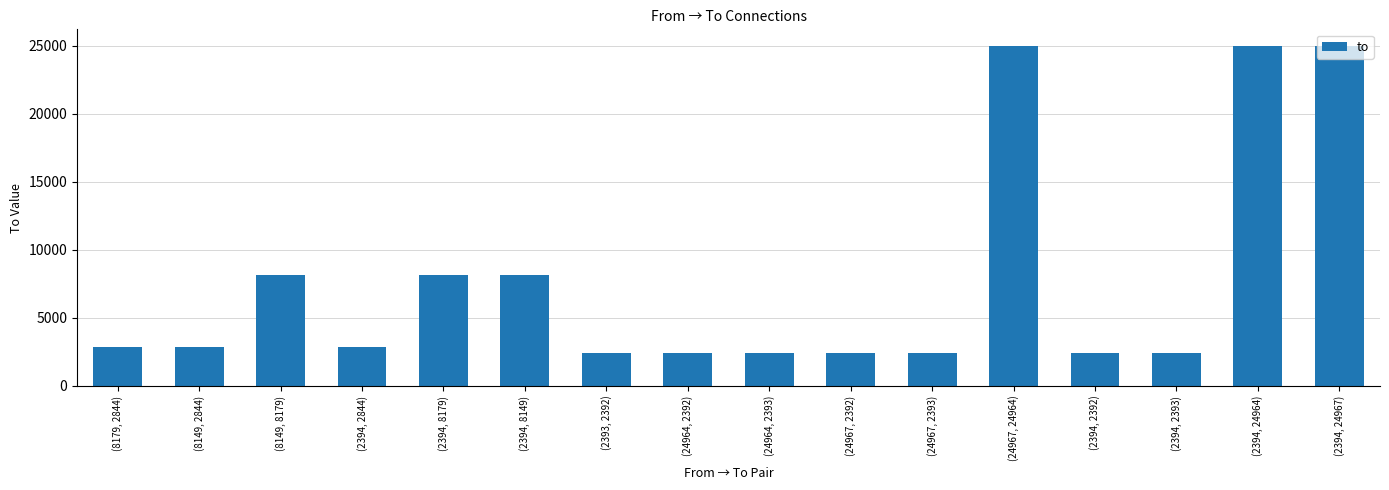

What is the sum of all values?

124681